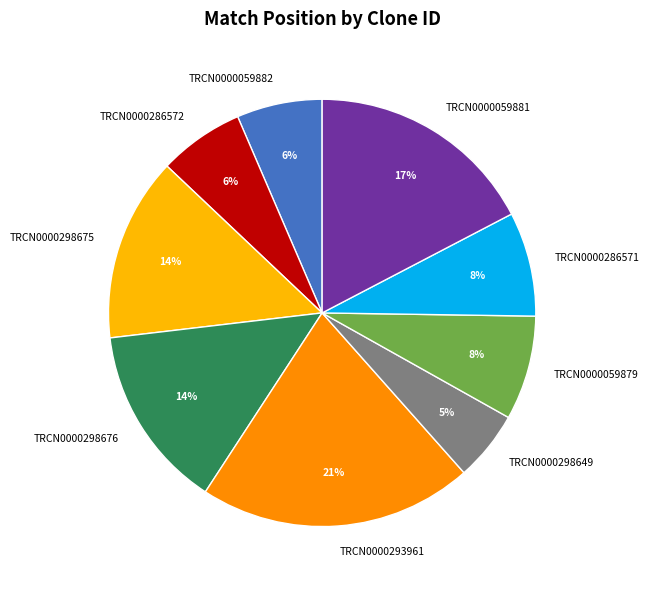

To the nearest percent, what is the difference between the TRCN0000298675 and TRCN0000293961 slice percentages?

7%